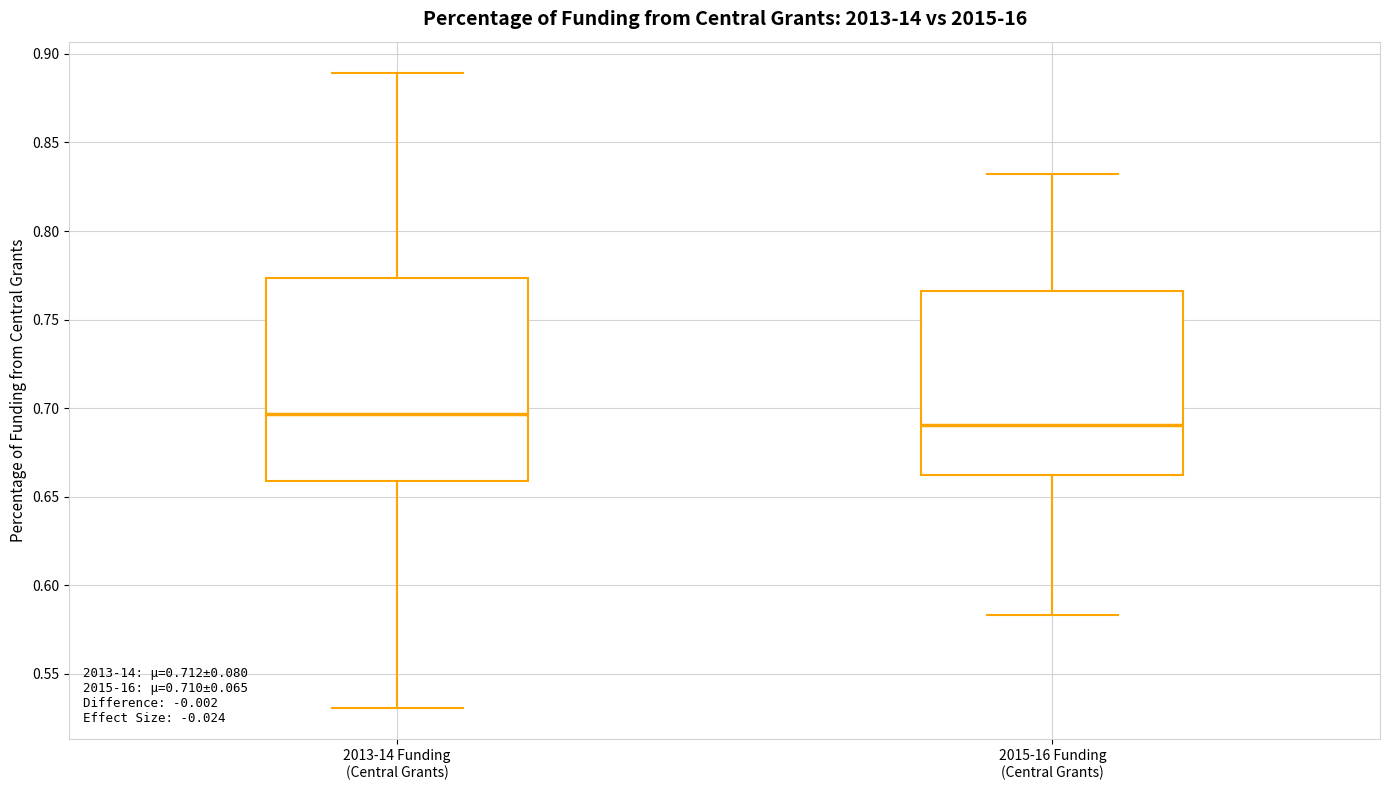

Reading left to right, read every box against the y-axis: the position of its median line, the range the box covers, and the ends of its whiskers. The values are not printed on the chart, so give them approximately, as read against the axis.

2013-14 Funding (Central Grants): median 0.695, box 0.660 to 0.775, whiskers 0.530 to 0.890
2015-16 Funding (Central Grants): median 0.690, box 0.660 to 0.765, whiskers 0.585 to 0.830